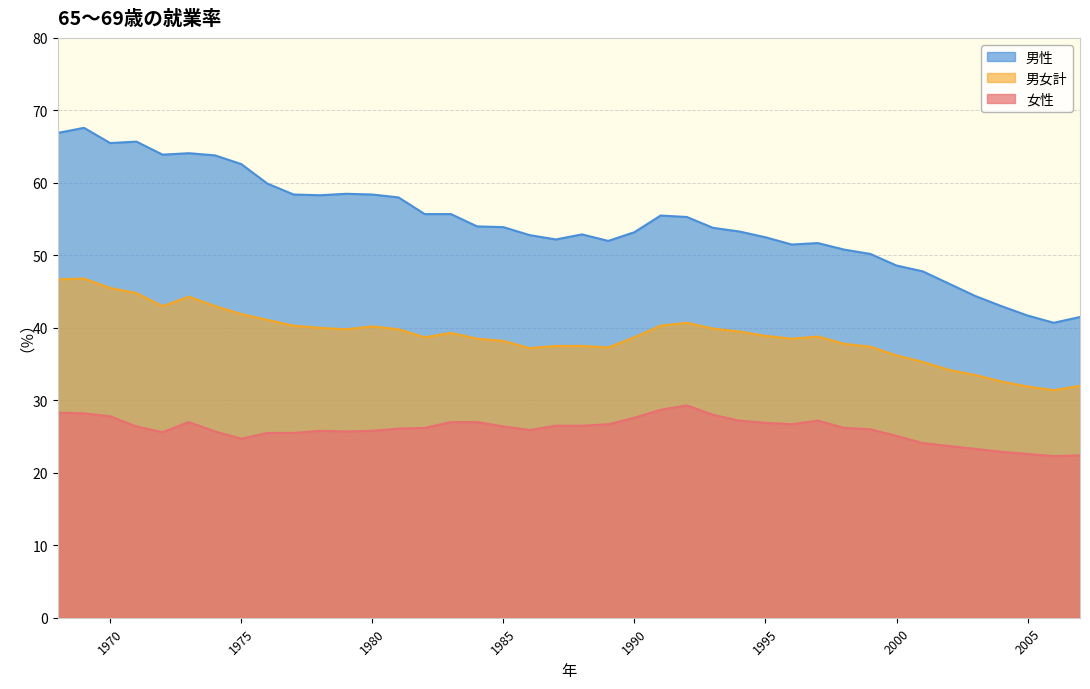

What is the average value of the 男性 series?

54.6